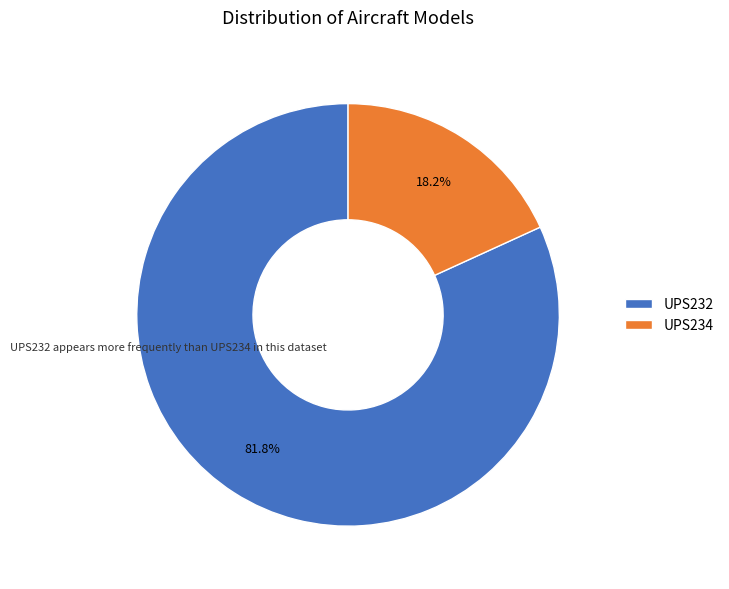

Which slice is the largest?

UPS232